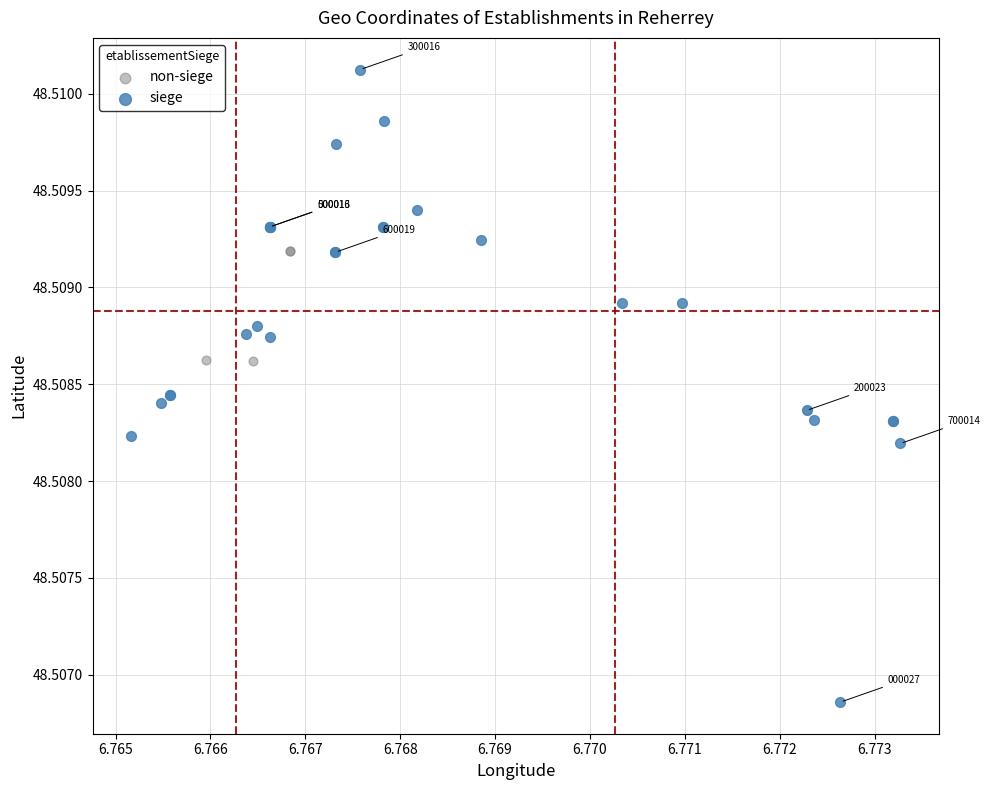

Which series reaches the maximum Y coordinate?

siege